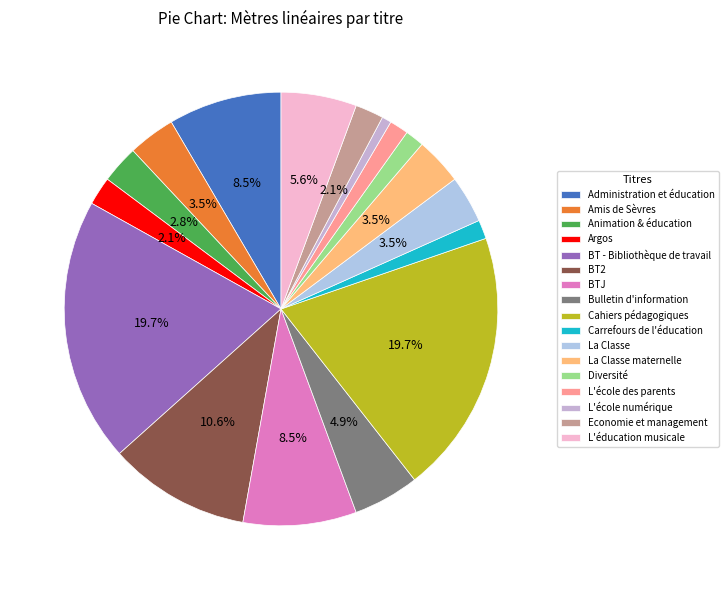

Rank the categories by value from lowest to highest.

L'école numérique, Carrefours de l'éducation, Diversité, L'école des parents, Argos, Economie et management, Animation & éducation, Amis de Sèvres, La Classe, La Classe maternelle, Bulletin d'information, L'éducation musicale, Administration et éducation, BTJ, BT2, BT - Bibliothèque de travail, Cahiers pédagogiques